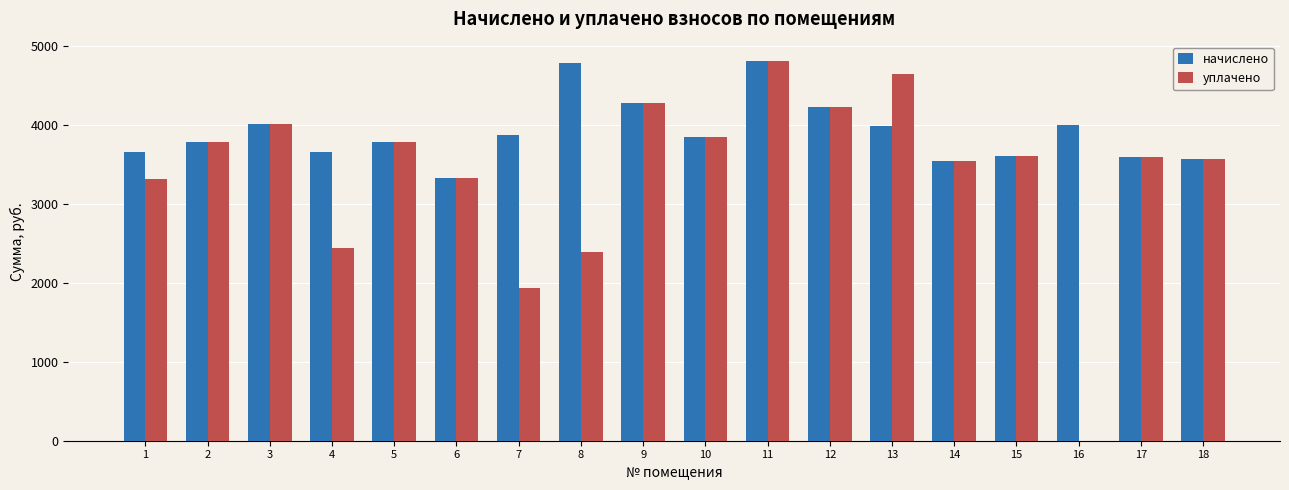

The value of уплачено at 15 is 6002.1. True or false?

False